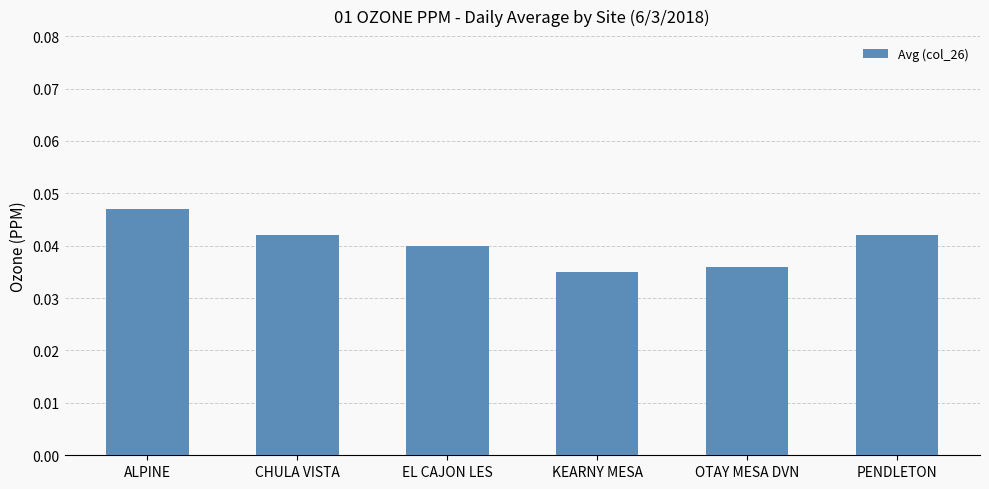

Which category has the highest value across all series?

ALPINE